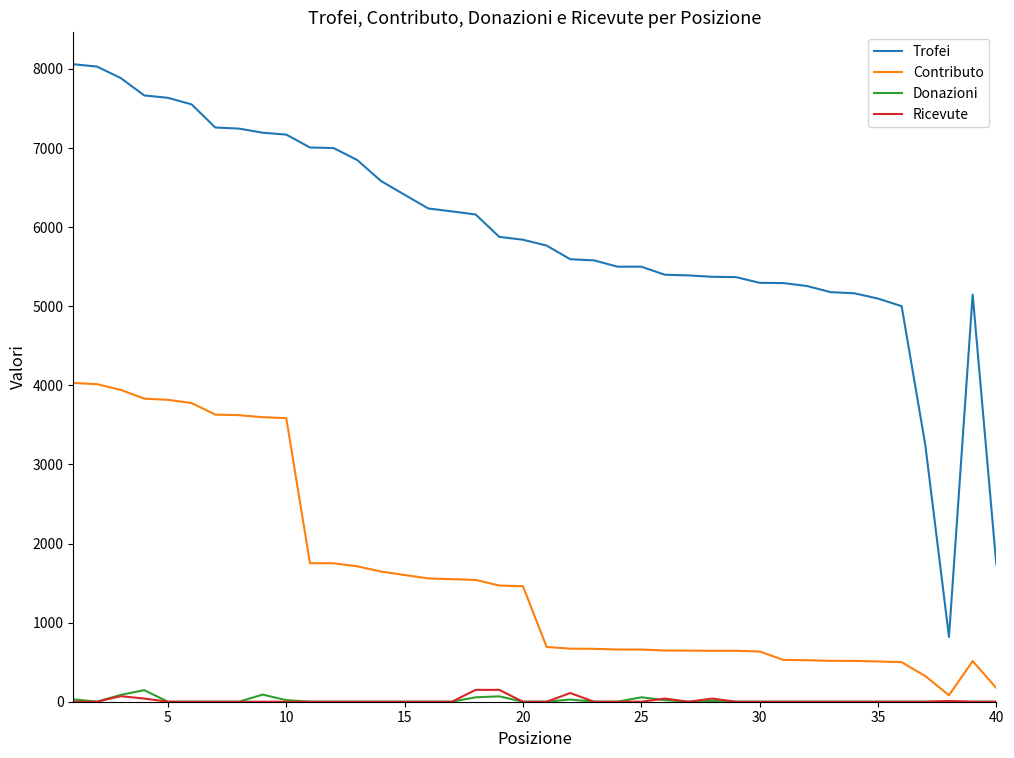

Which series has the largest total across all categories?

Trofei